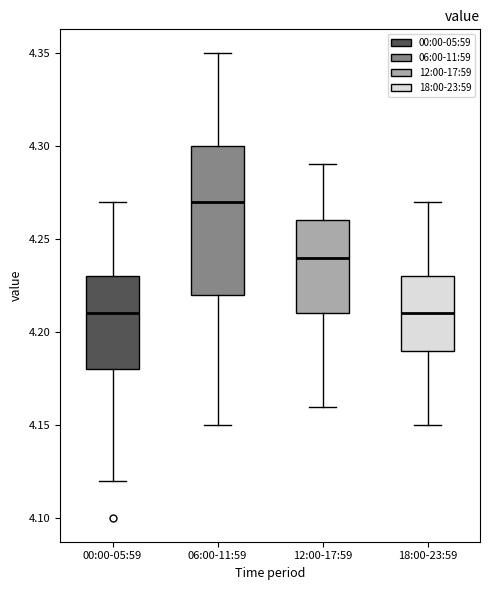

Where does the median line of the box for 06:00-11:59 sit on the y-axis? The values are not printed on the chart, so give them approximately, as read against the axis.

4.27